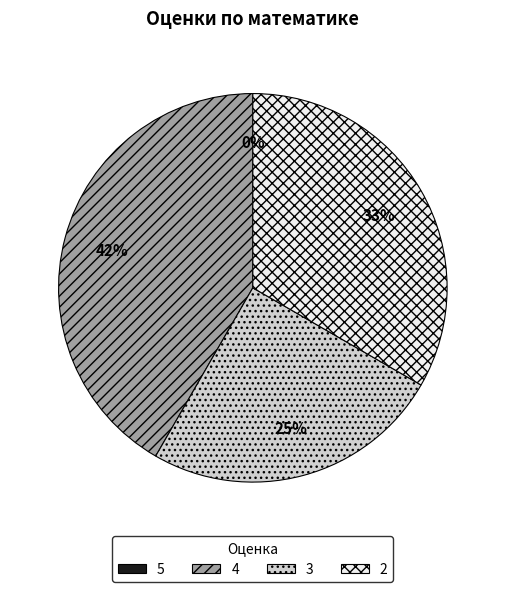

How many segments does this pie chart have?

4